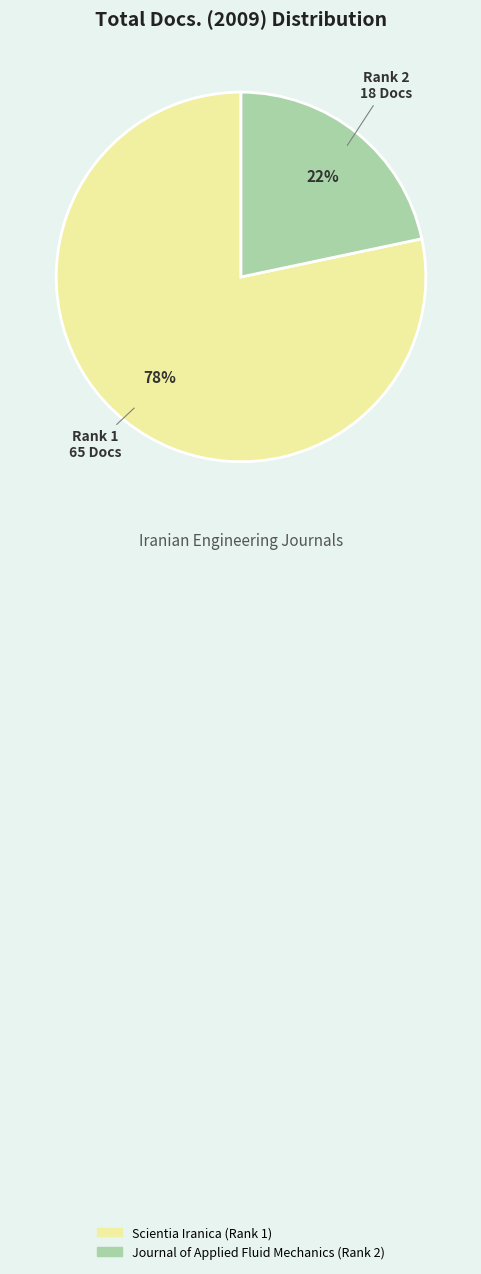

How many segments does this pie chart have?

2